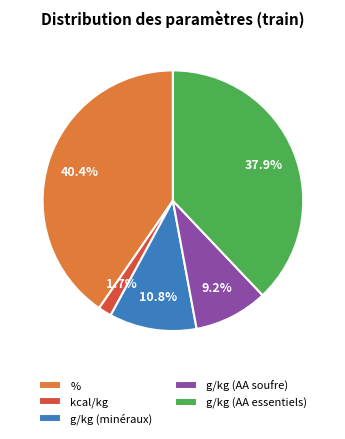

How many slices are in this pie chart?

5